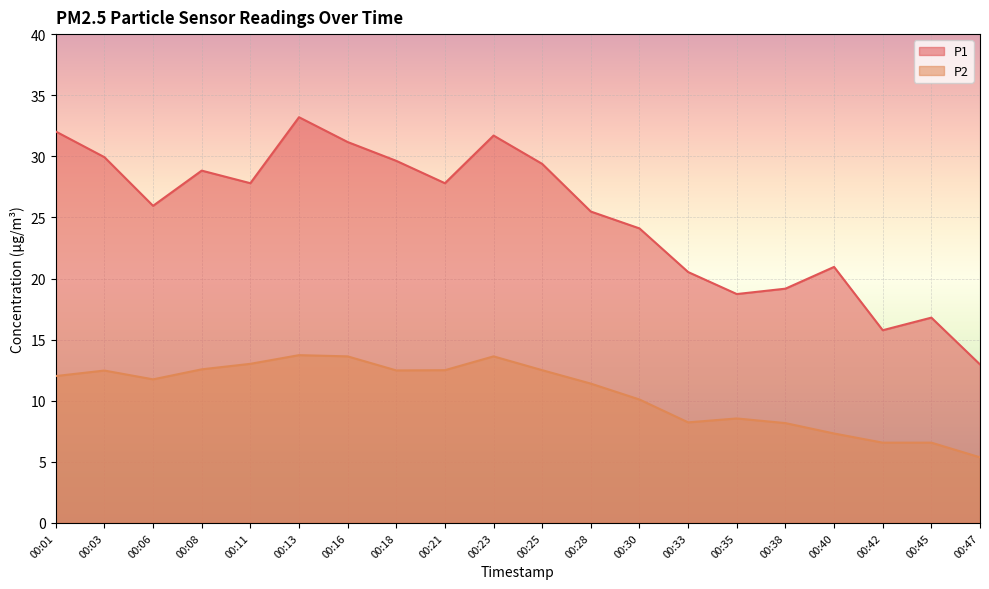

Which has a higher value, 00:45 or 00:18?

00:18